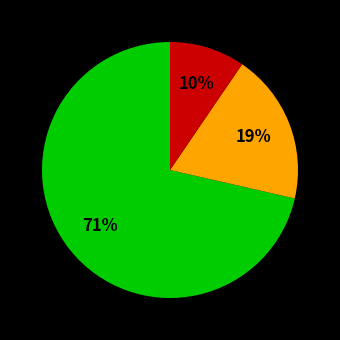

How many segments does this pie chart have?

3